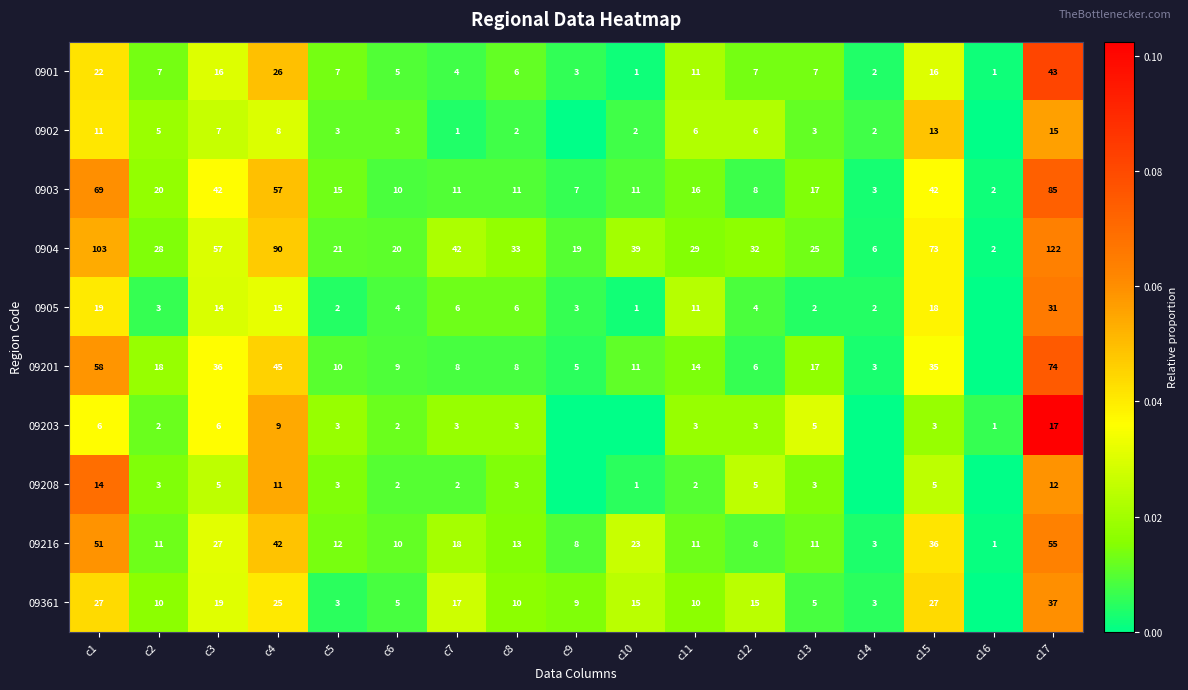

How many series are shown in this chart?

10